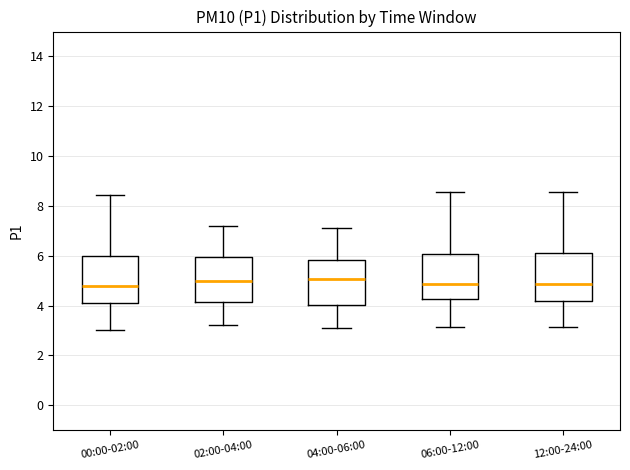

Reading left to right, read every box against the y-axis: the position of its median line, the range the box covers, and the ends of its whiskers. The values are not printed on the chart, so give them approximately, as read against the axis.

00:00-02:00: median 4.8, box 4.0 to 6.0, whiskers 3.0 to 8.4
02:00-04:00: median 5.0, box 4.2 to 6.0, whiskers 3.2 to 7.2
04:00-06:00: median 5.0, box 4.0 to 5.8, whiskers 3.2 to 7.2
06:00-12:00: median 4.8, box 4.2 to 6.0, whiskers 3.2 to 8.6
12:00-24:00: median 4.8, box 4.2 to 6.2, whiskers 3.2 to 8.6